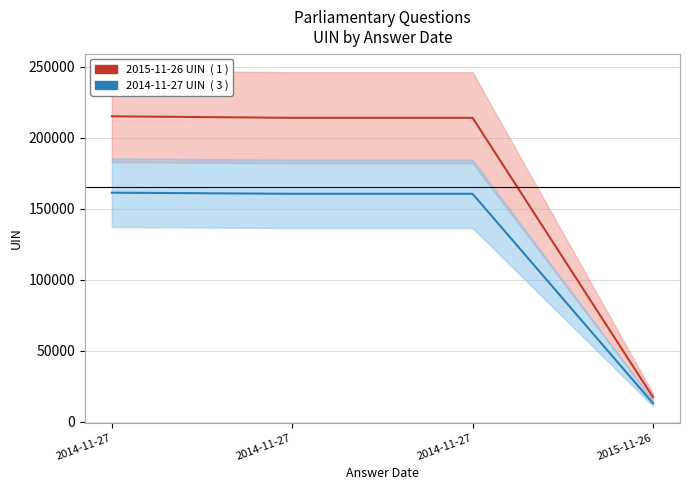

The value of Answer Date 2014-11-27 series at 2014-11-27 is 160630.5. True or false?

True